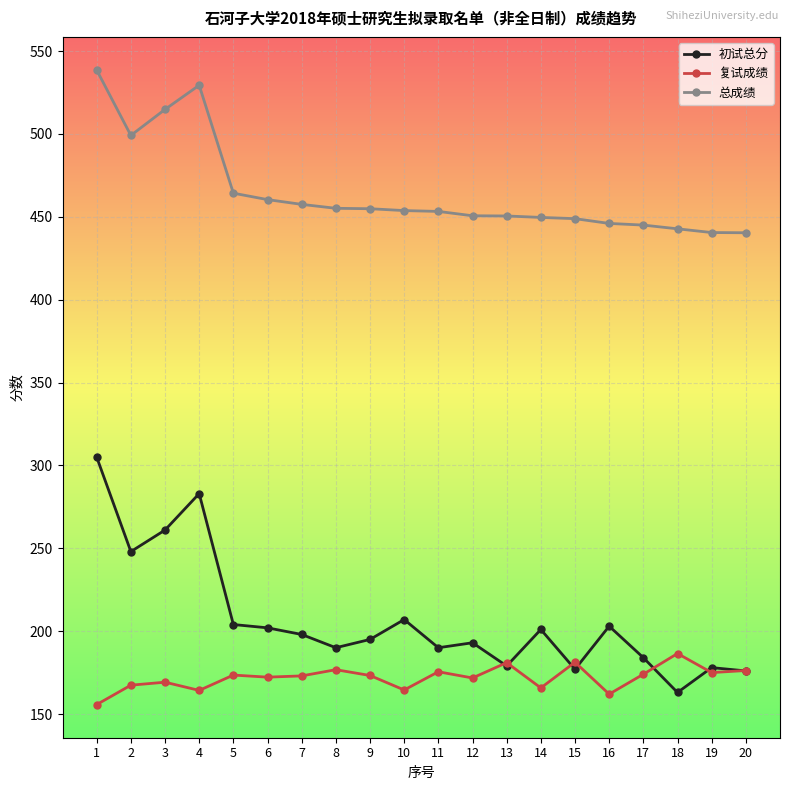

What is the difference between the 初试总分 values at 10 and 15?

30.0